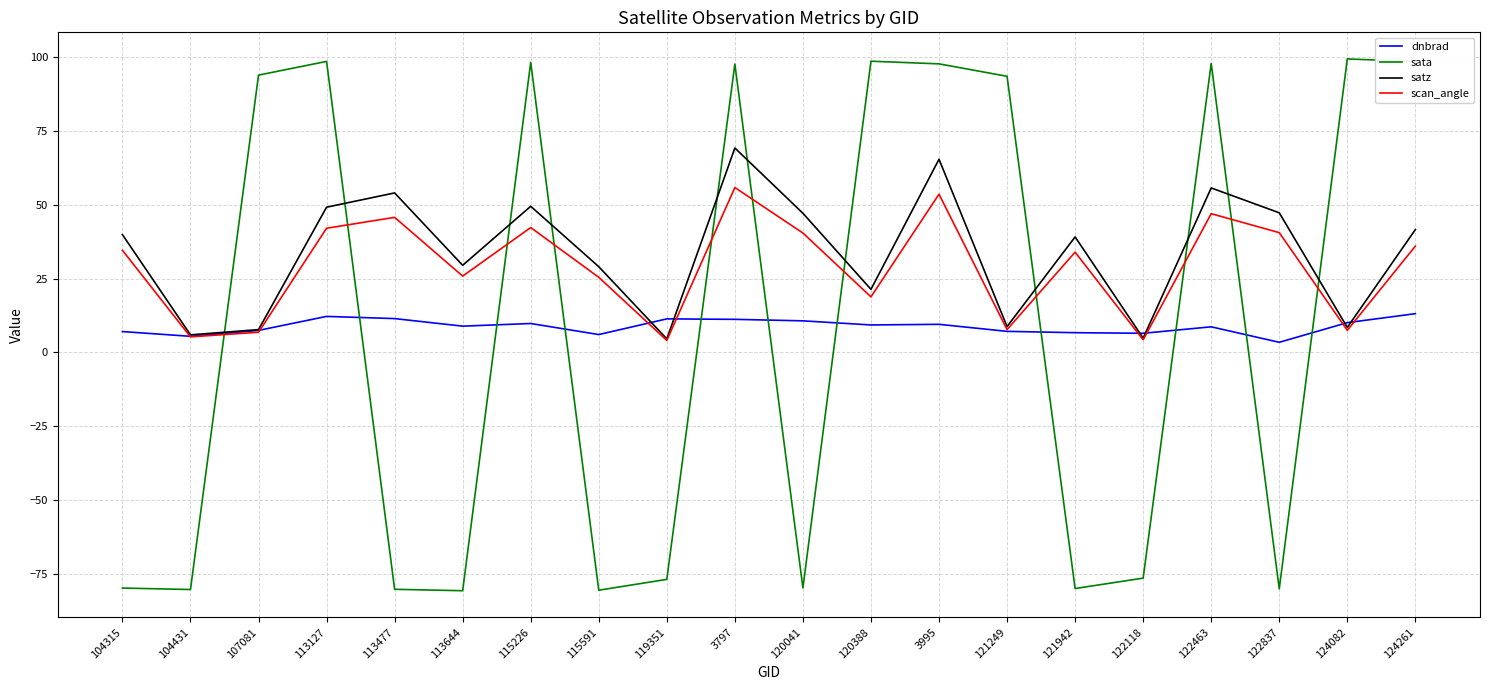

True or false: sata has a value of 161.0 at 113127.

False